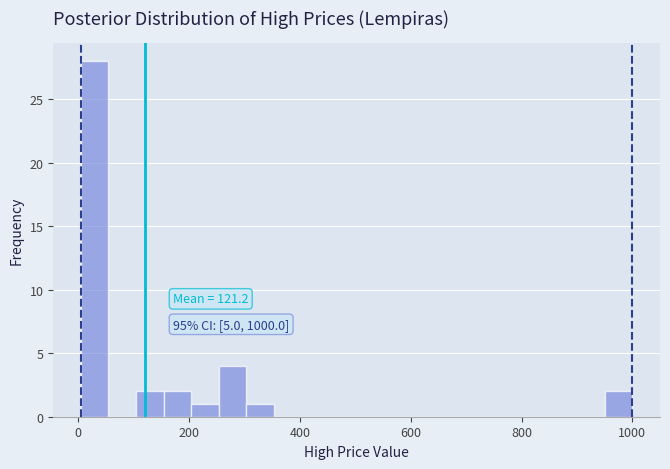

Around what value on the x-axis is the tallest bar? Give the approximate position of its centre, as read against the axis.

20